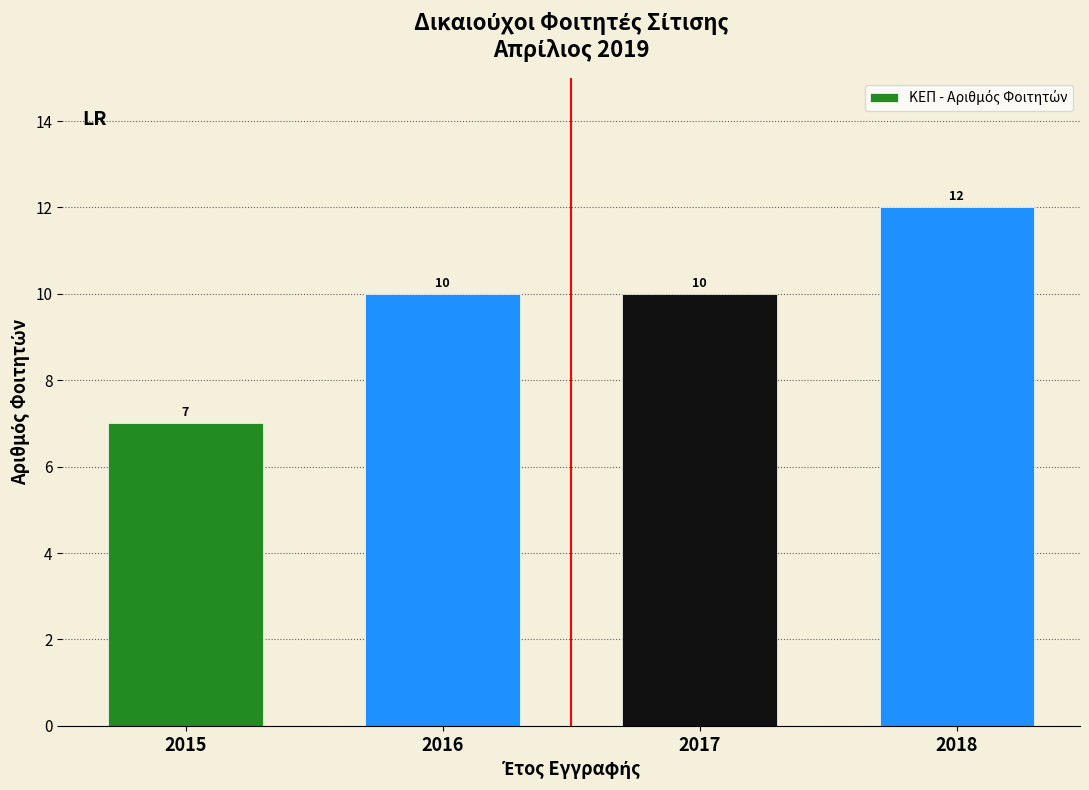

Reading left to right, list all the values displayed in this chart.

7	10	10	12